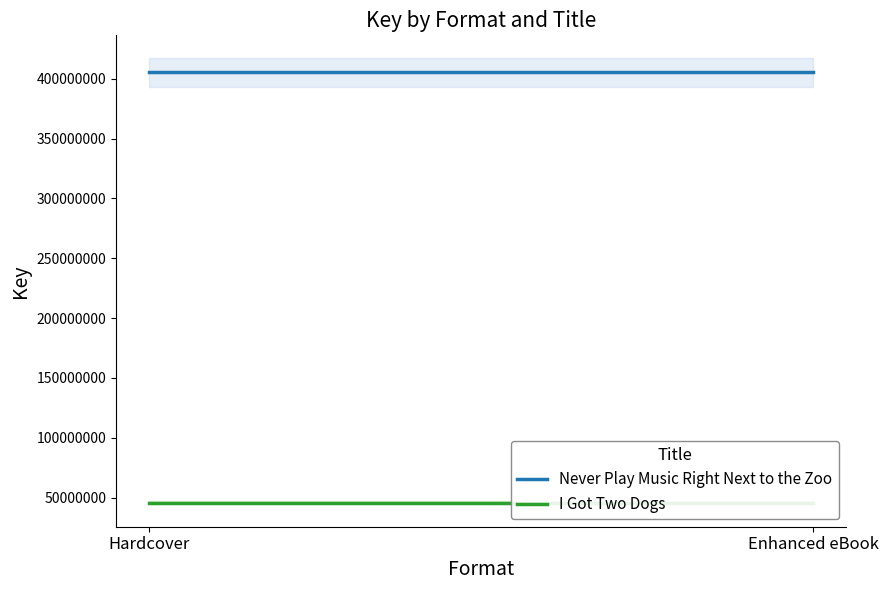

Reading left to right, extract all data points from this chart.

Never Play Music Right Next to the Zoo: Hardcover=405506228	Enhanced eBook=405506228
I Got Two Dogs: Hardcover=45667967	Enhanced eBook=45667967